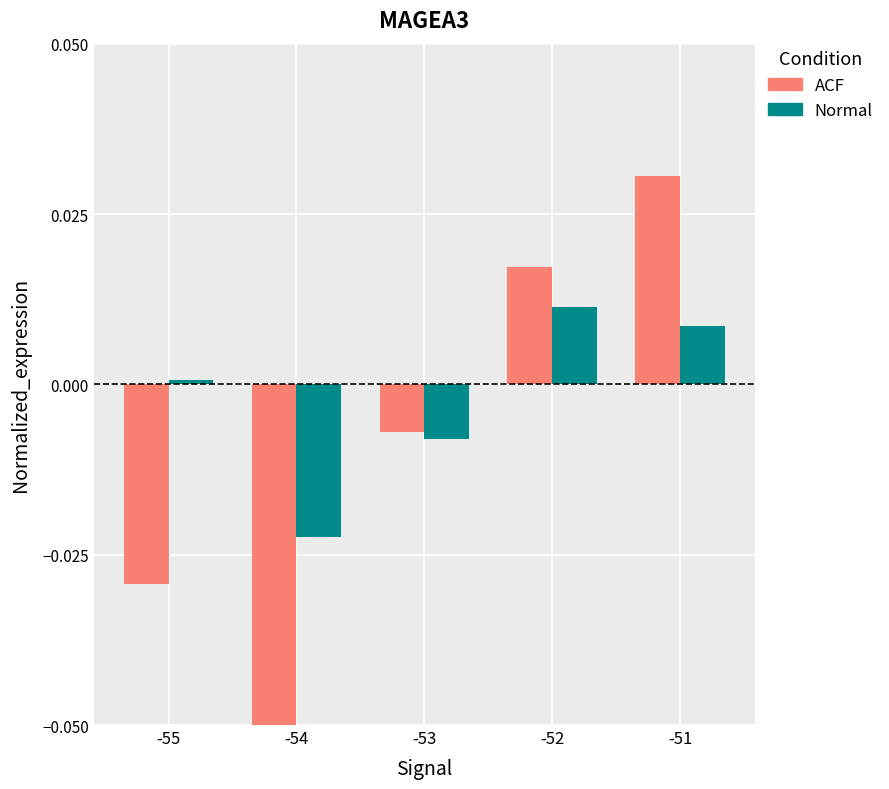

How many negative values does the Normal series have?

2